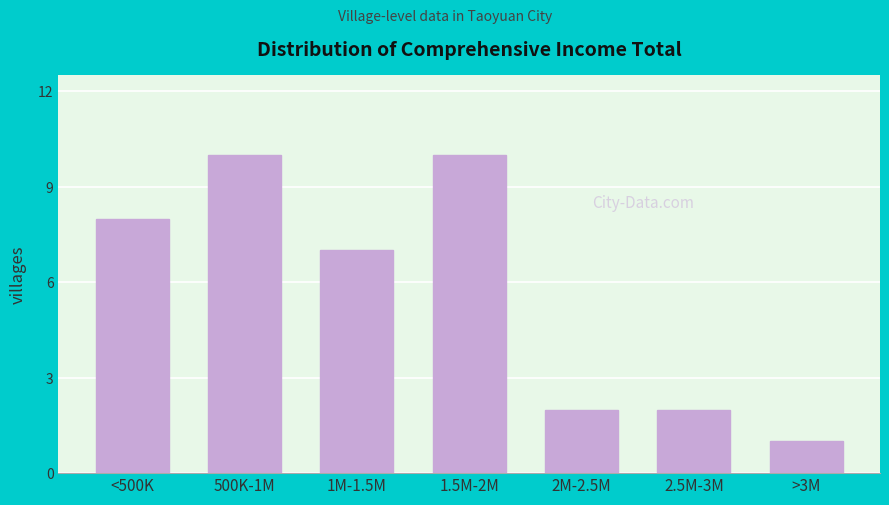

Reading left to right, list all the values displayed in this chart.

<500K=8	500K-1M=10	1M-1.5M=7	1.5M-2M=10	2M-2.5M=2	2.5M-3M=2	>3M=1